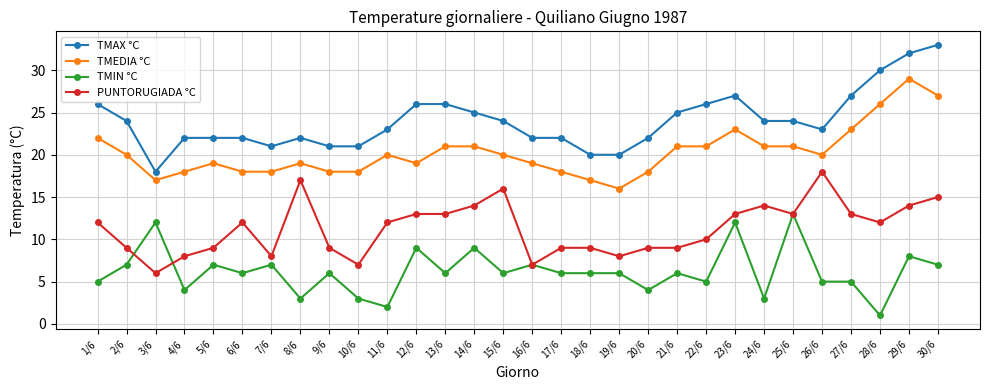

What is the average value of the TMEDIA °C series?

20